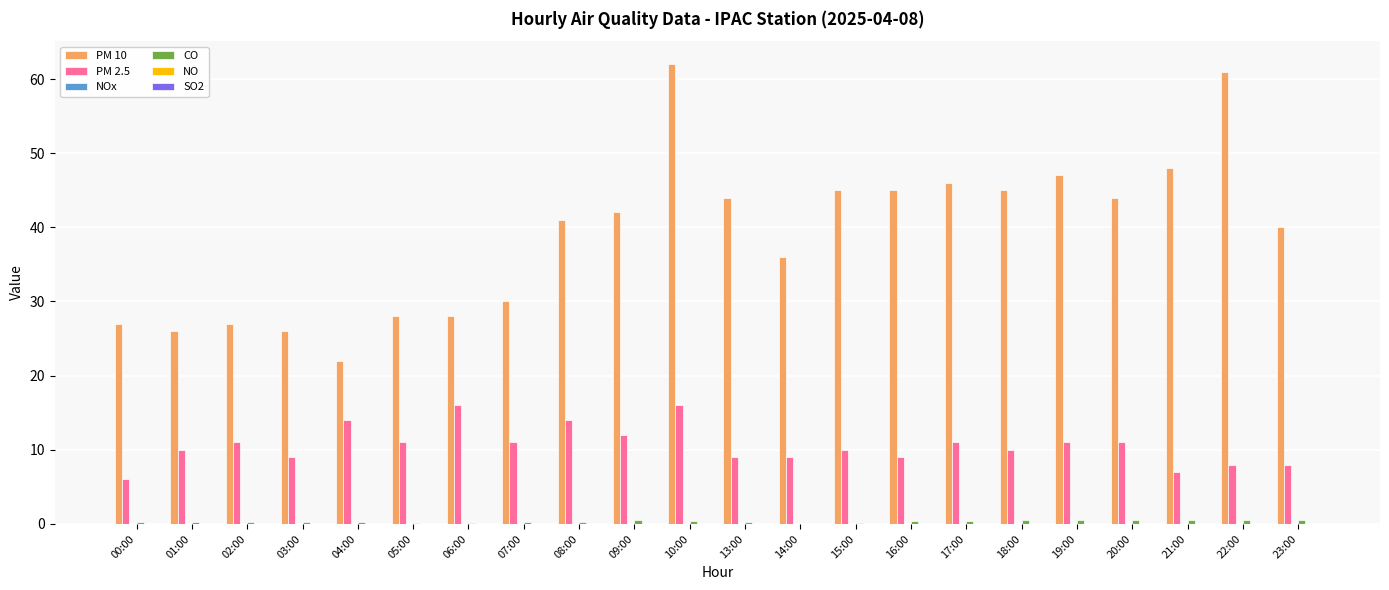

True or false: PM 2.5 has a value of 14.0 at 04:00.

True